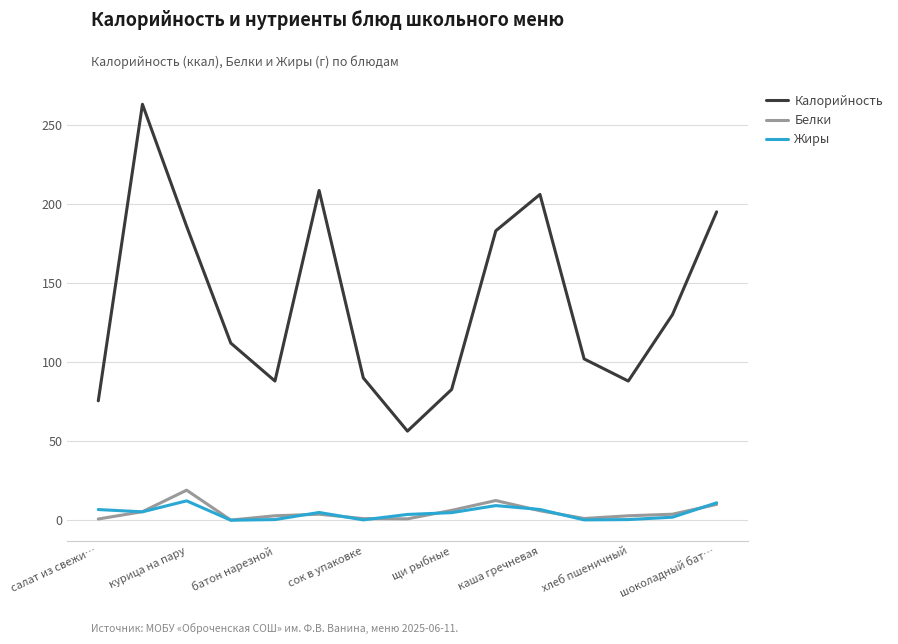

What is the maximum value shown in the chart?

263.0